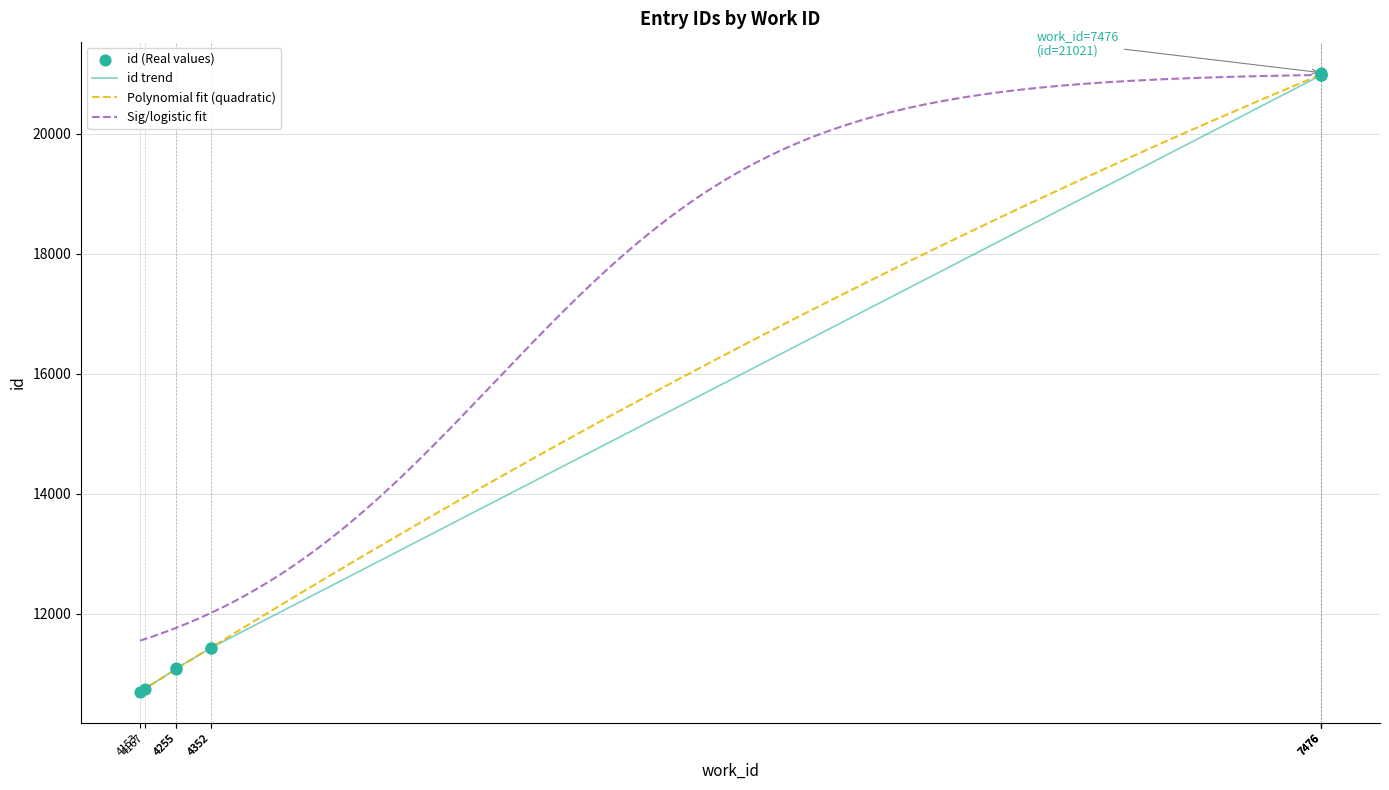

What is the change in value from 4167 to 4255?

+329